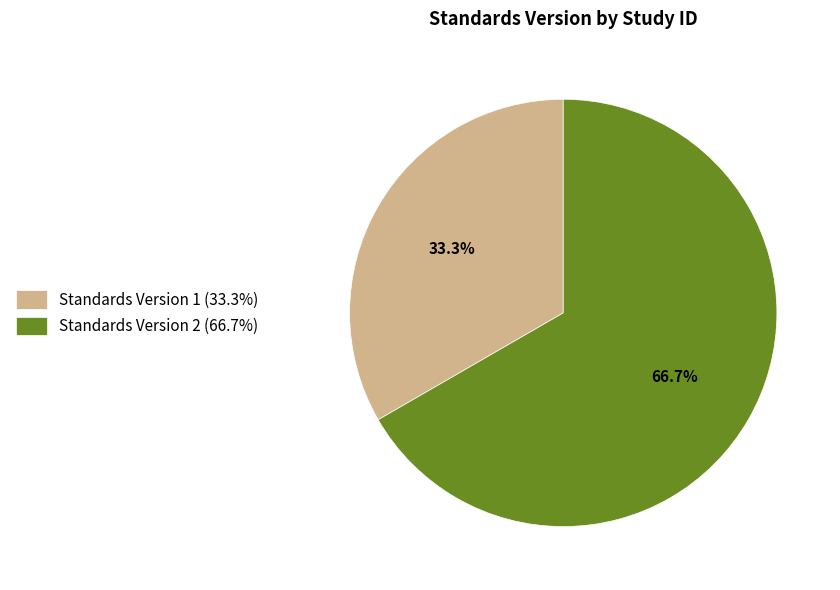

What is the total percentage of Standards Version 2 (66.7%) and Standards Version 1 (33.3%)?

100.0%